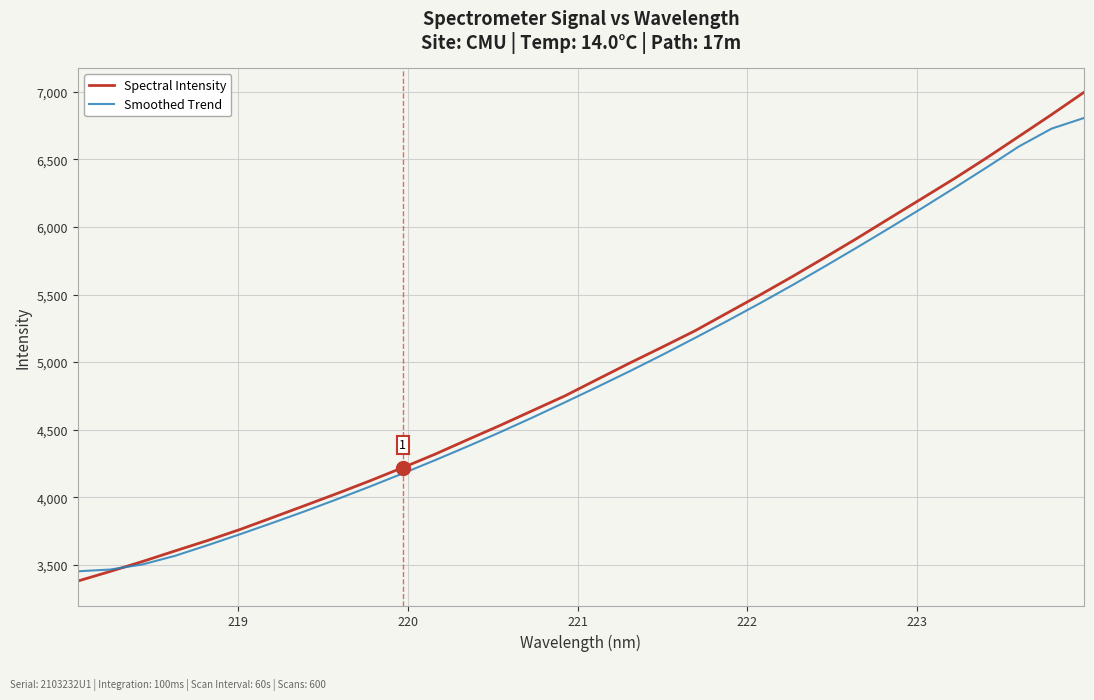

Which series has the largest total across all categories?

Spectral Intensity